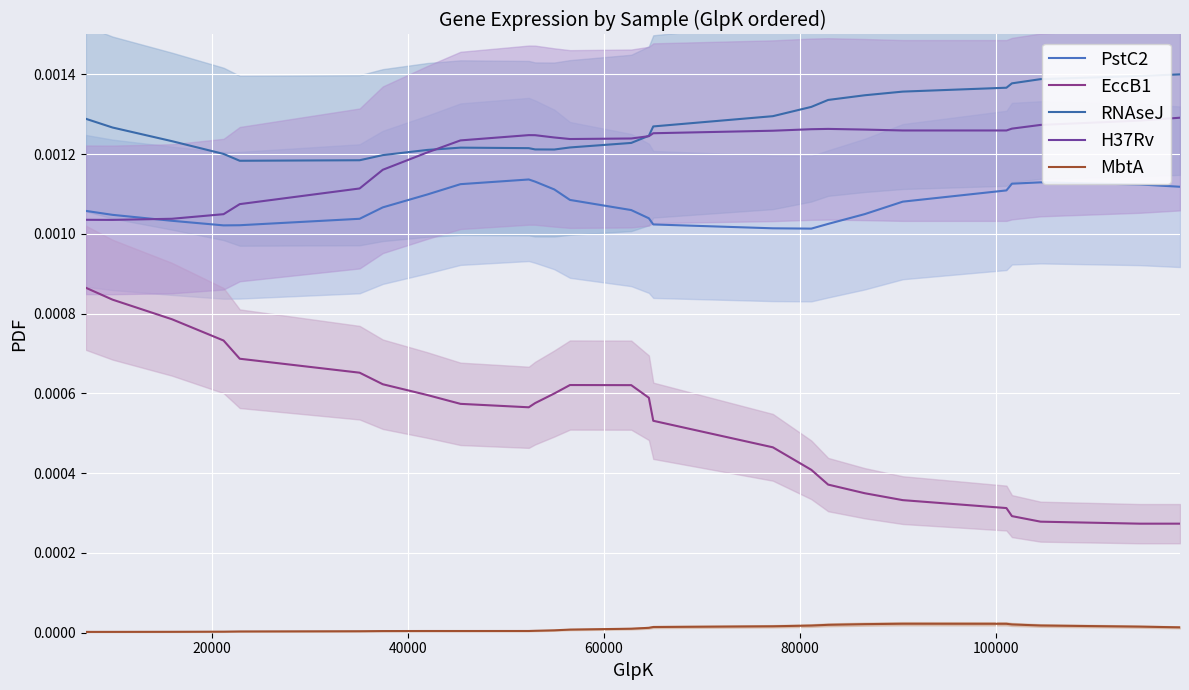

What are all the series names shown in the legend?

PstC2, EccB1, RNAseJ, H37Rv, MbtA